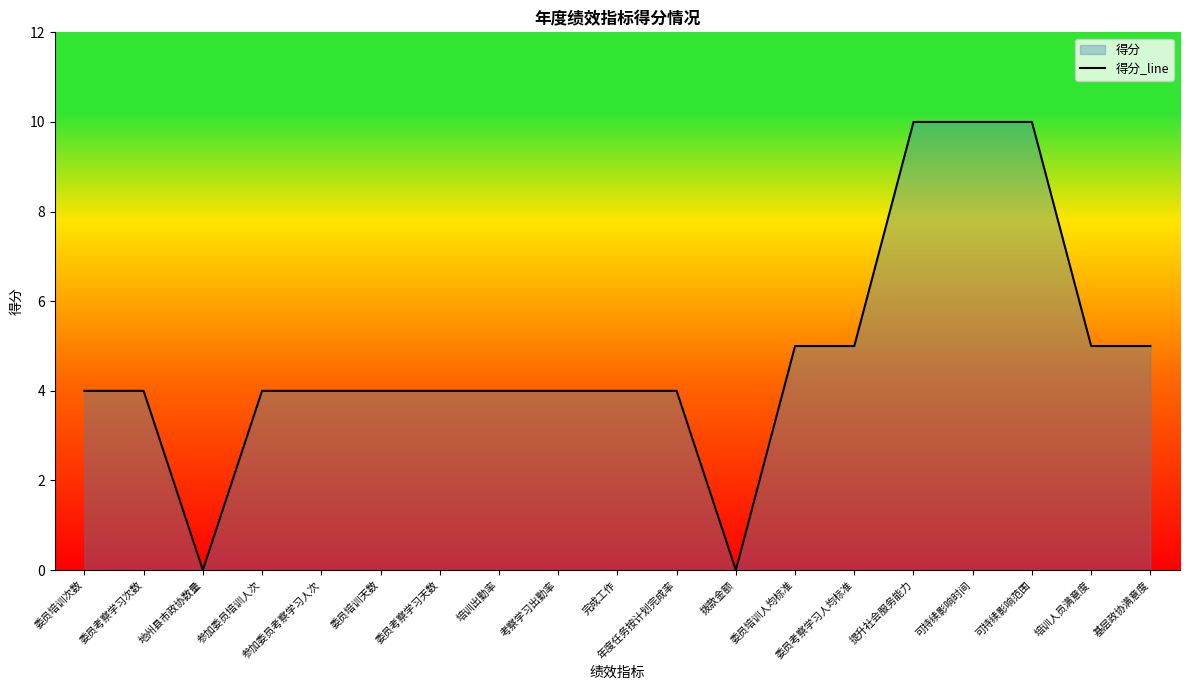

What is the sum of the values at 考察学习出勤率 and 参加委员培训人次?

8